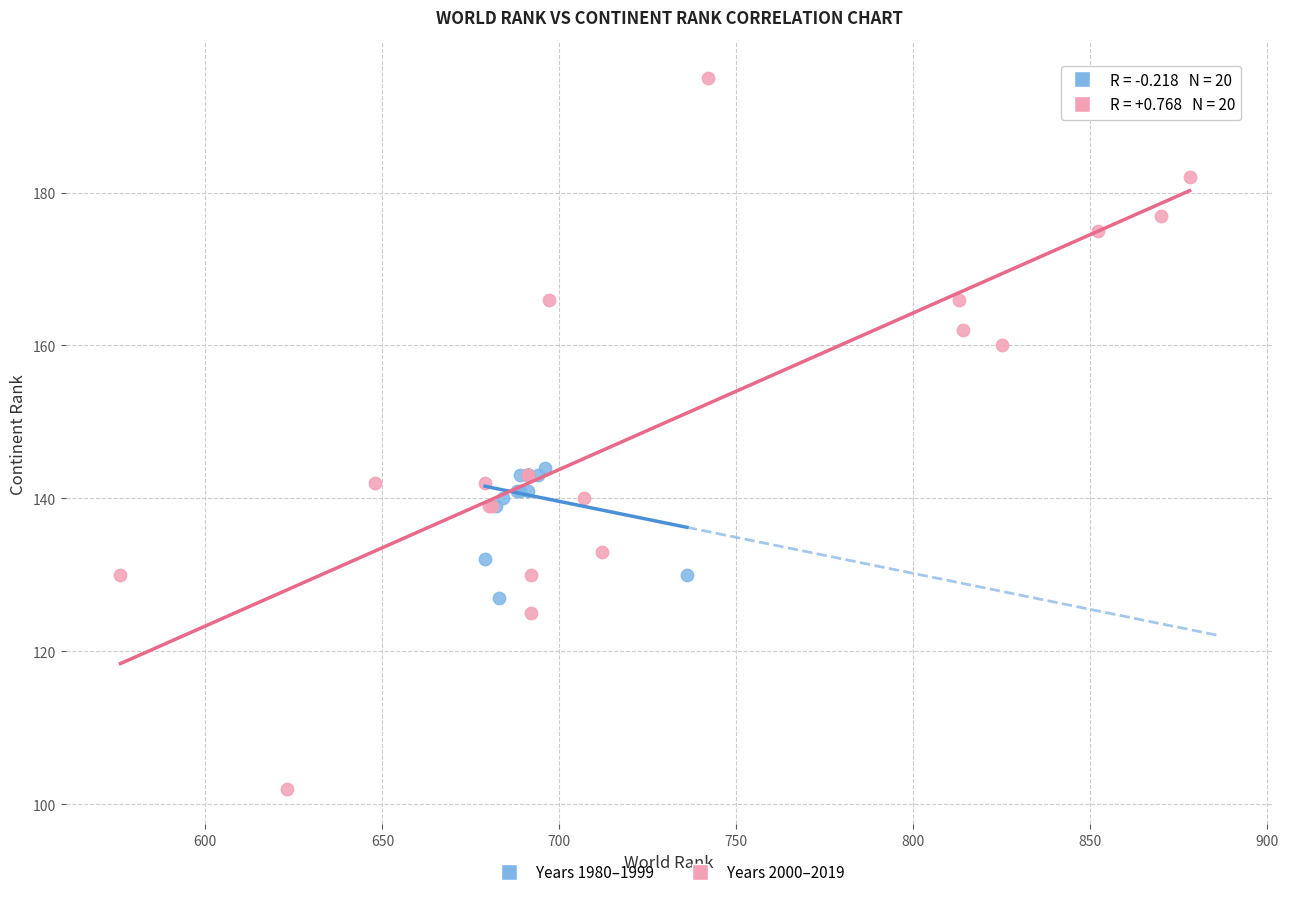

Which series has the largest Y range (max minus min)?

Years 2000–2019